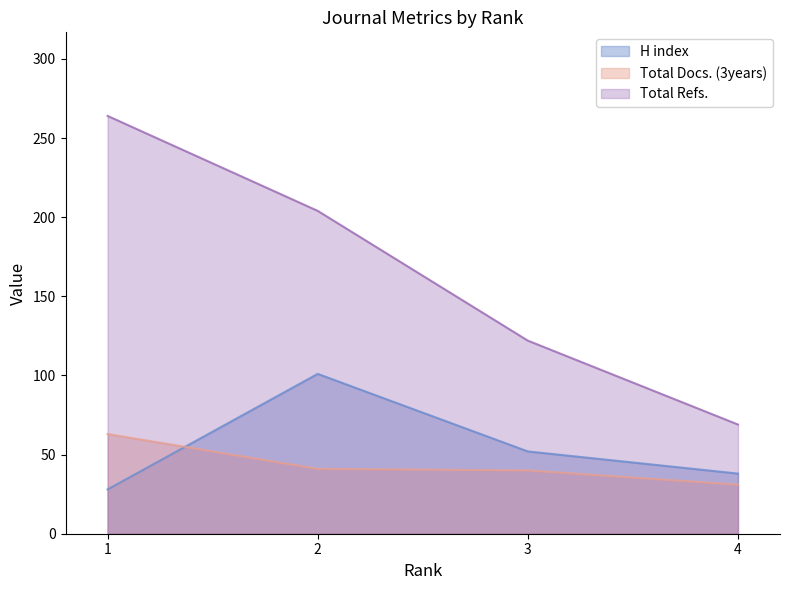

At which label does H index reach its minimum?

1